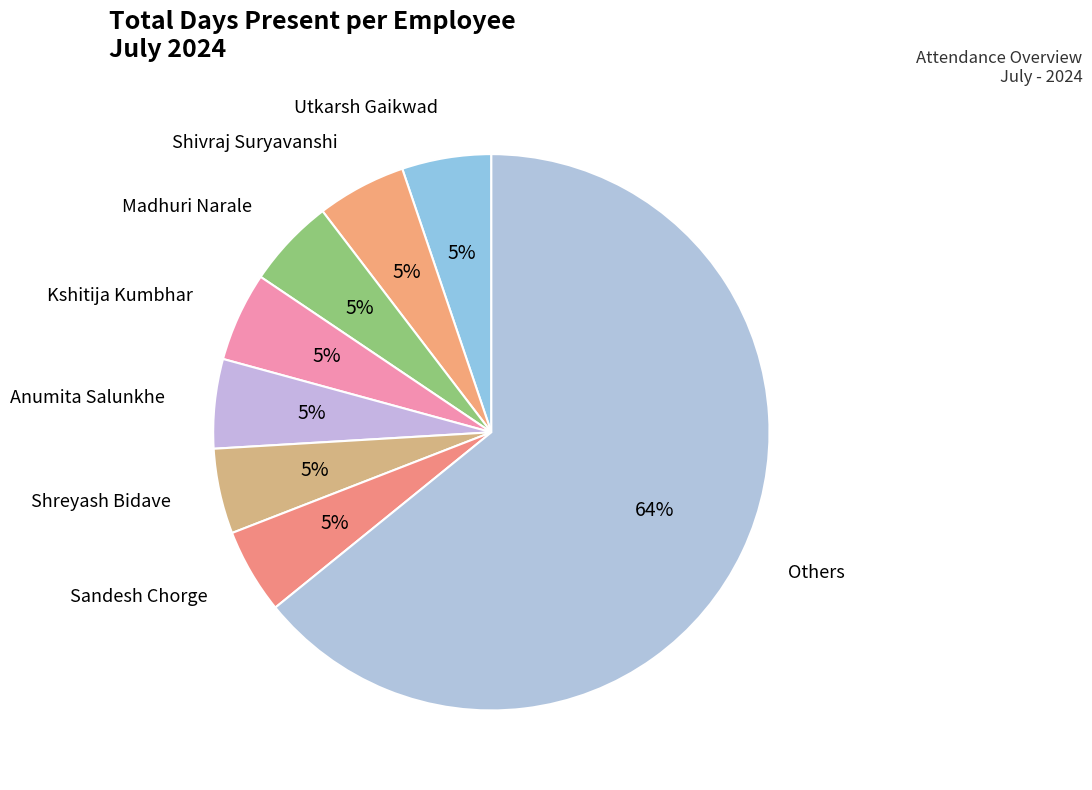

How many slices are in this pie chart?

8